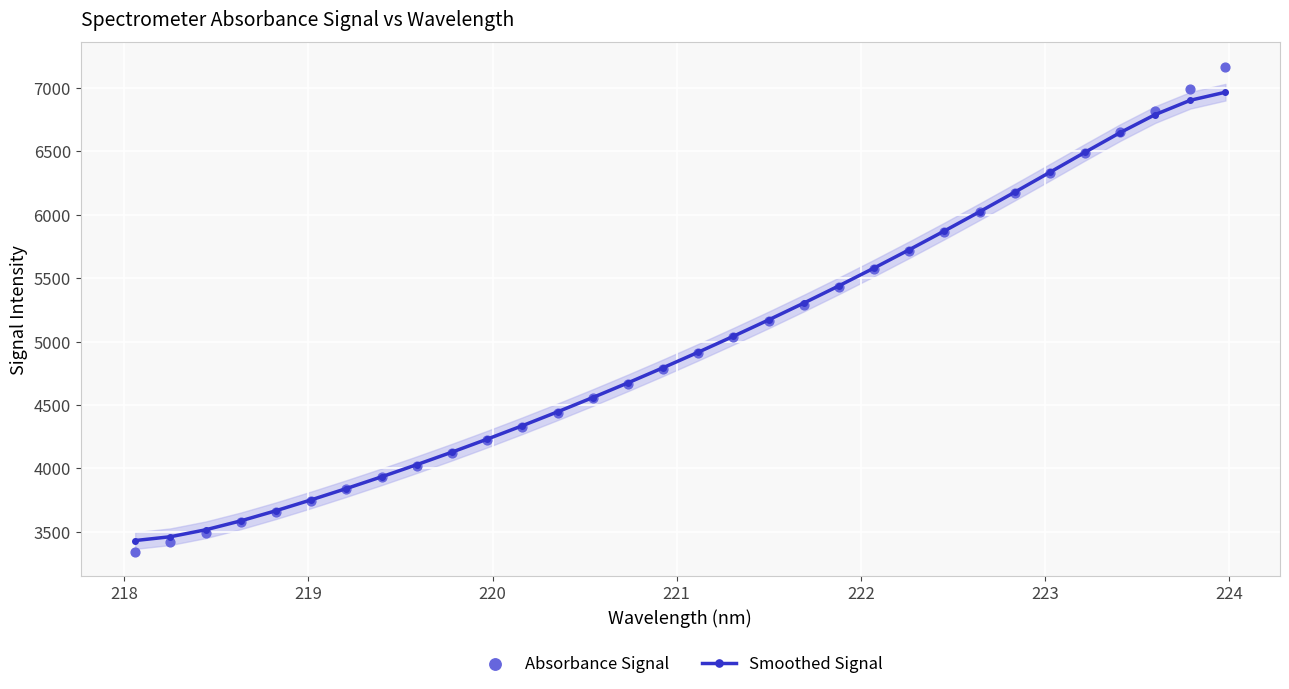

Which series has the largest Y range (max minus min)?

Absorbance Signal